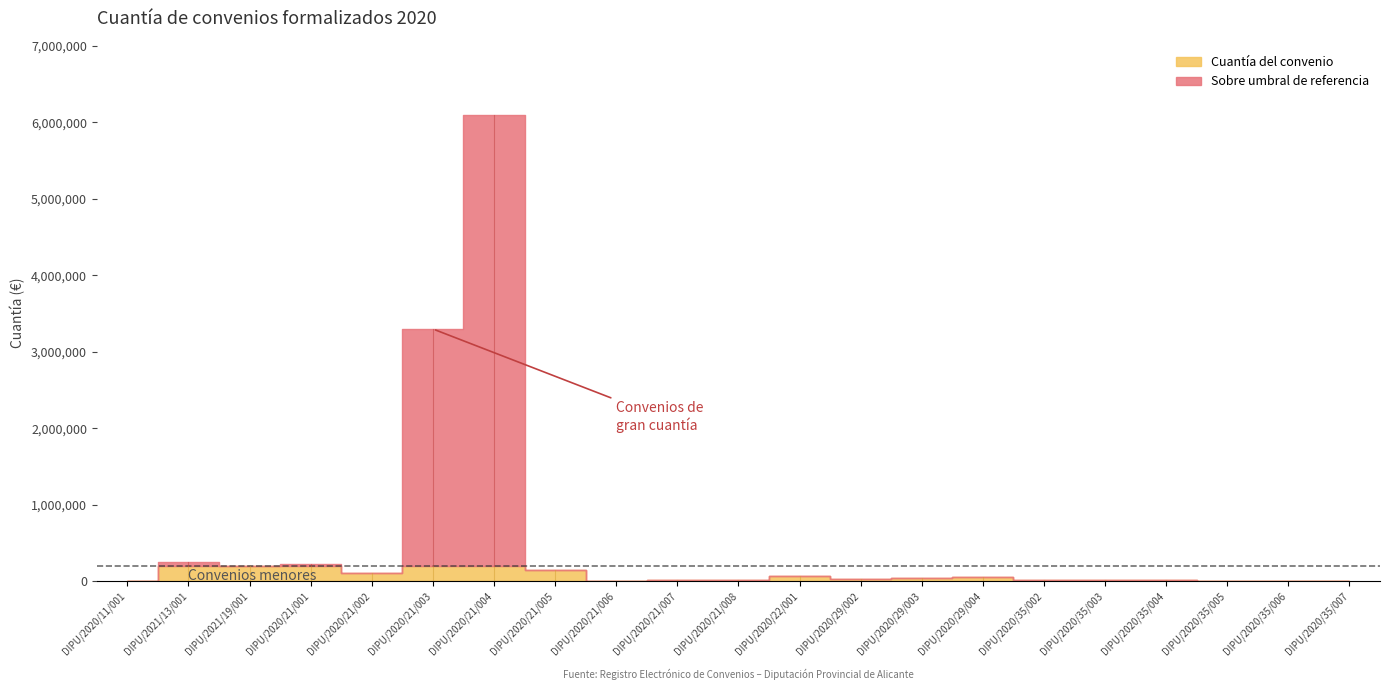

Where does the data first go above 30000?

DIPU/2021/13/001